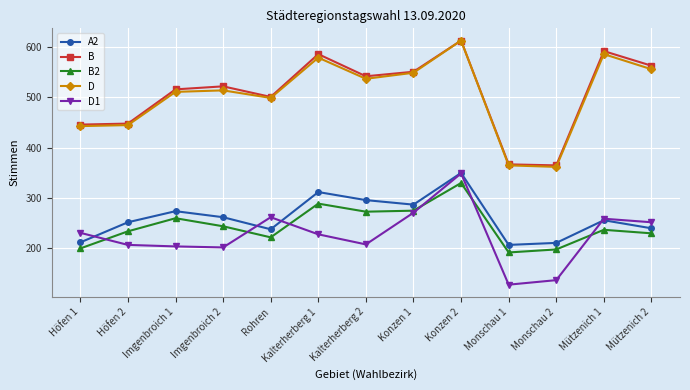

True or false: D and D1 cross at least once.

False